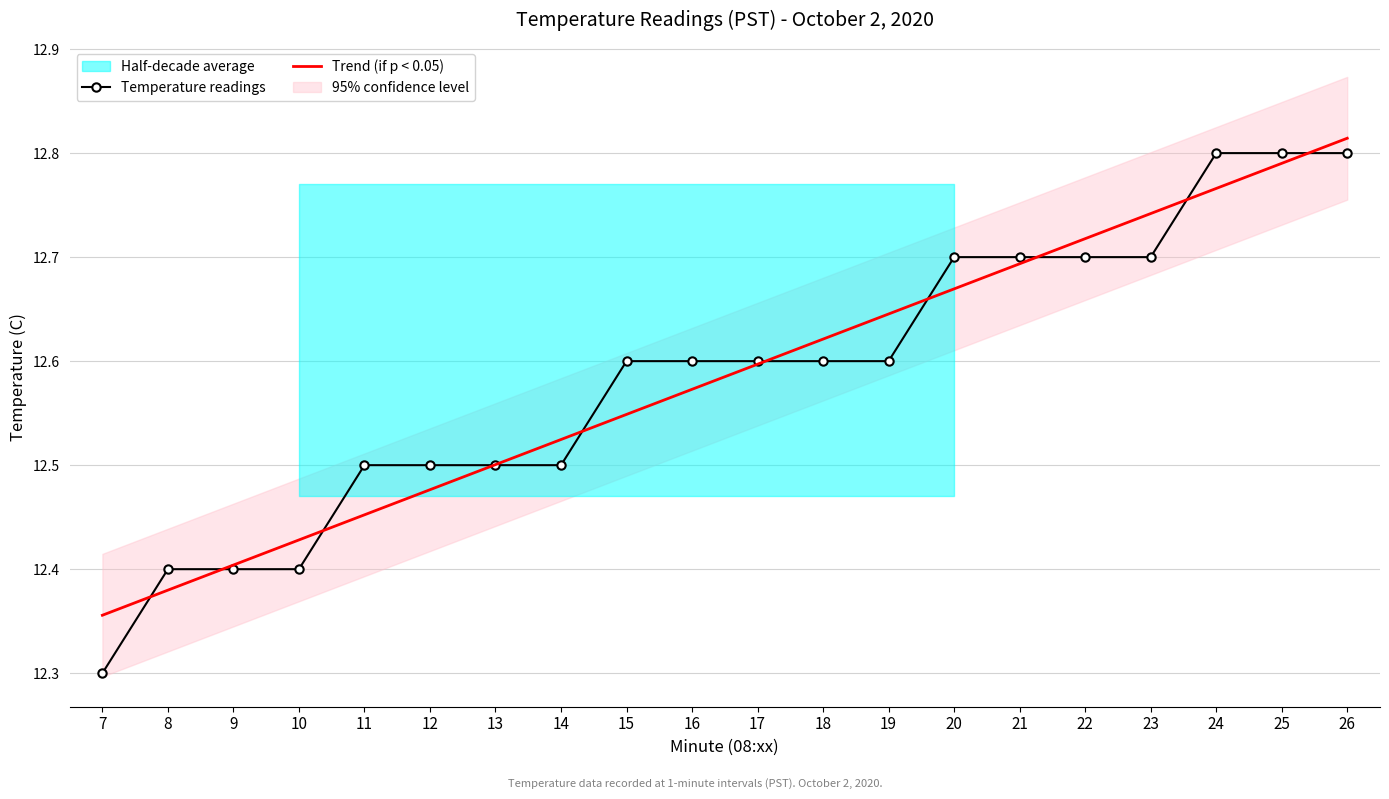

Count the Trend (if p < 0.05) values in the range 12 to 13.

20